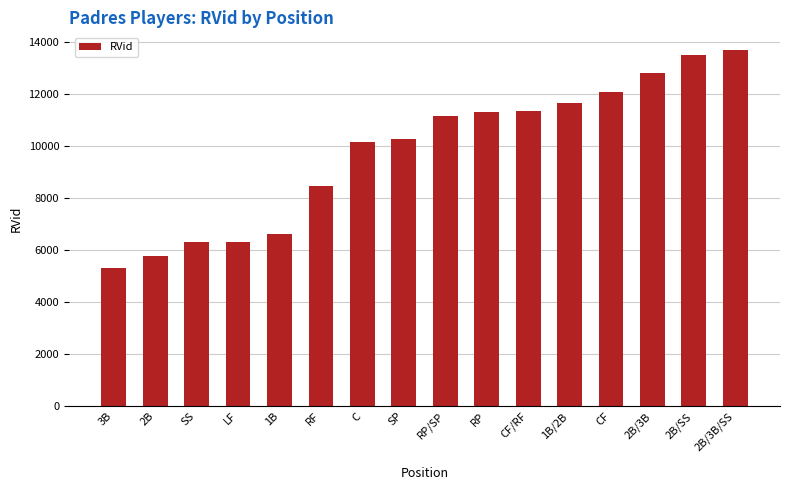

Is it true that the value at 1B is 6609?

True